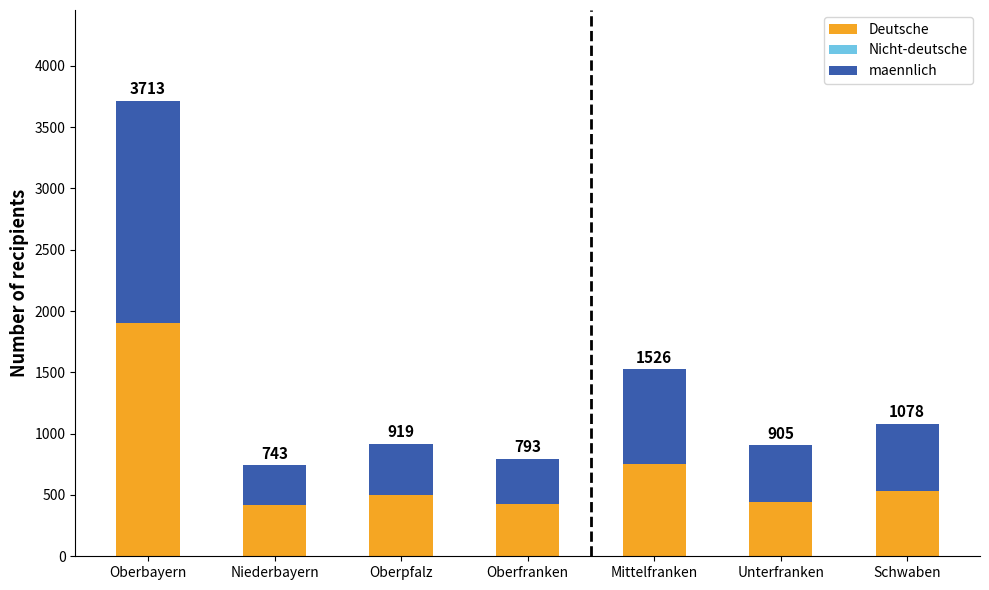

At which category is the sum across all series the highest?

Oberbayern